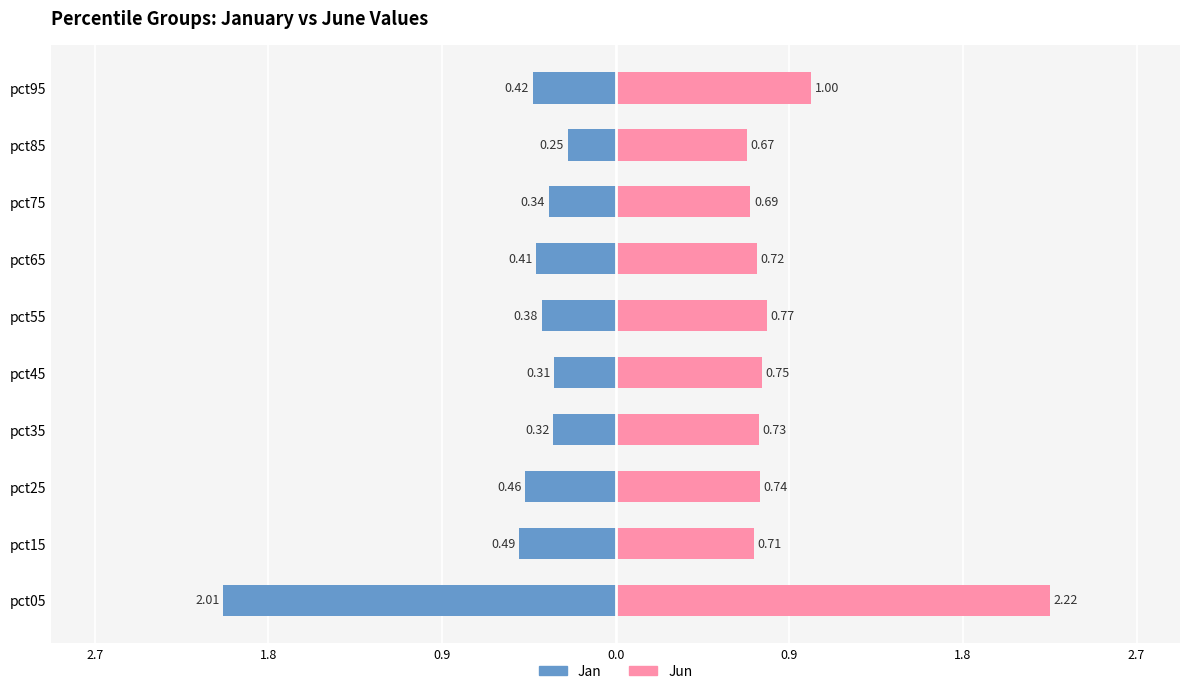

Reading left to right, transcribe all the data shown in this chart.

Jan: -2.0	-0.5	-0.5	-0.3	-0.3	-0.4	-0.4	-0.3	-0.2	-0.4
Jun: 2.2	0.7	0.7	0.7	0.7	0.8	0.7	0.7	0.7	1.0